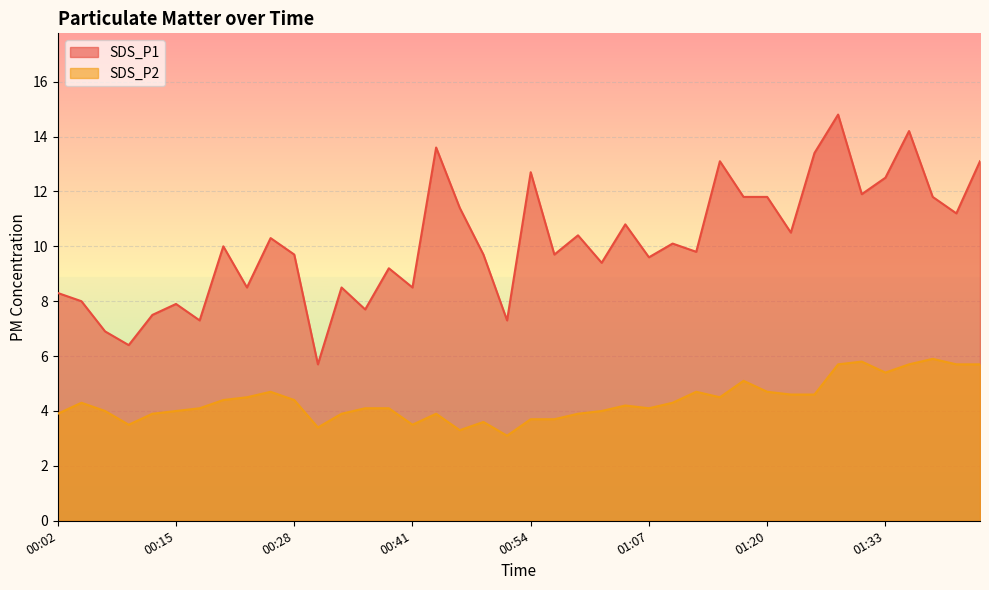

True or false: SDS_P2 has a value of 1.0 at 01:04.

False